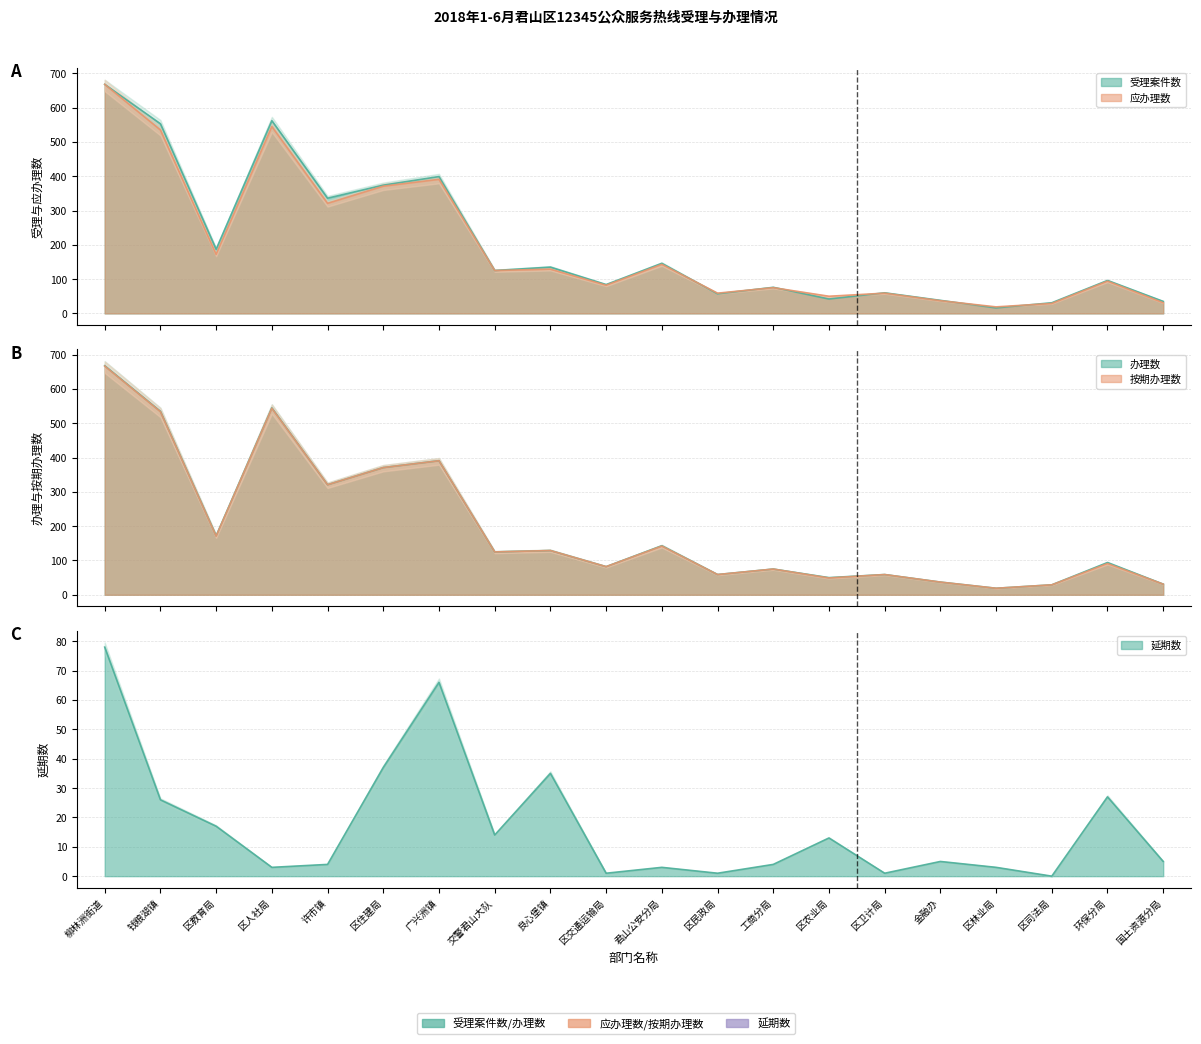

What is the average value of the 应办理数 series?

197